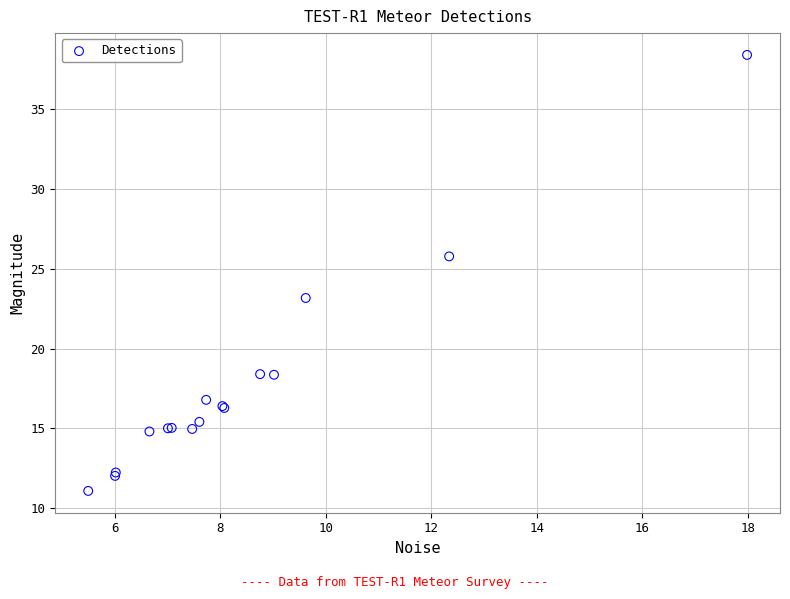

What Y value in the scatter plot is closest to 24?

23.2